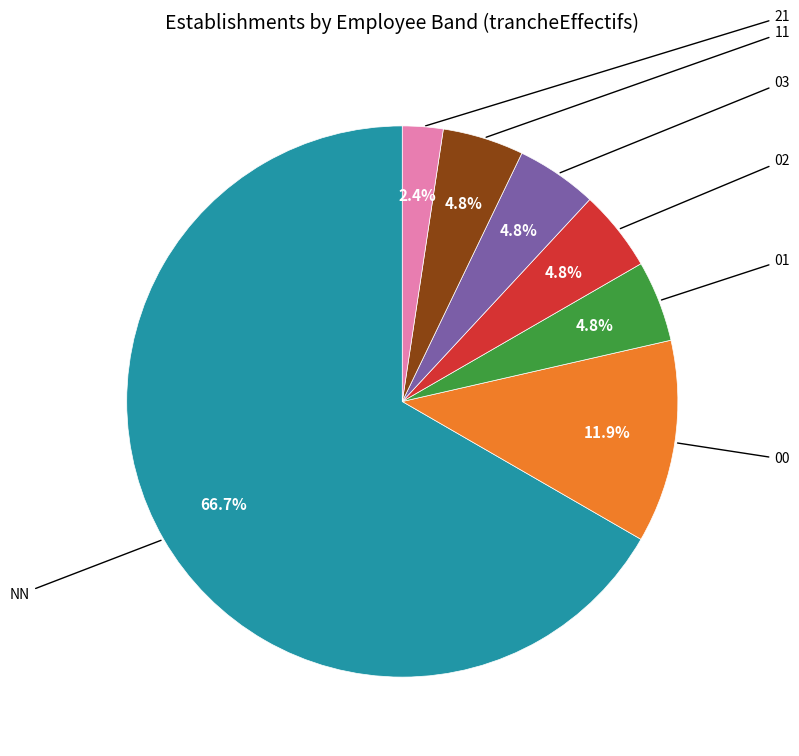

Does any single category account for the majority?

Yes